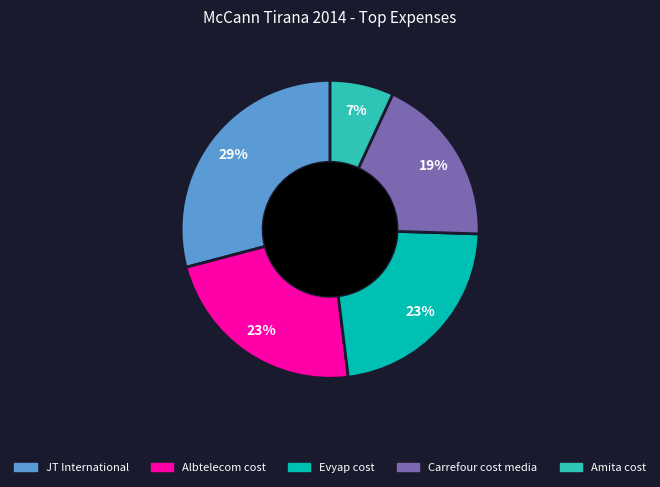

What is the smallest slice in the pie chart?

Amita cost